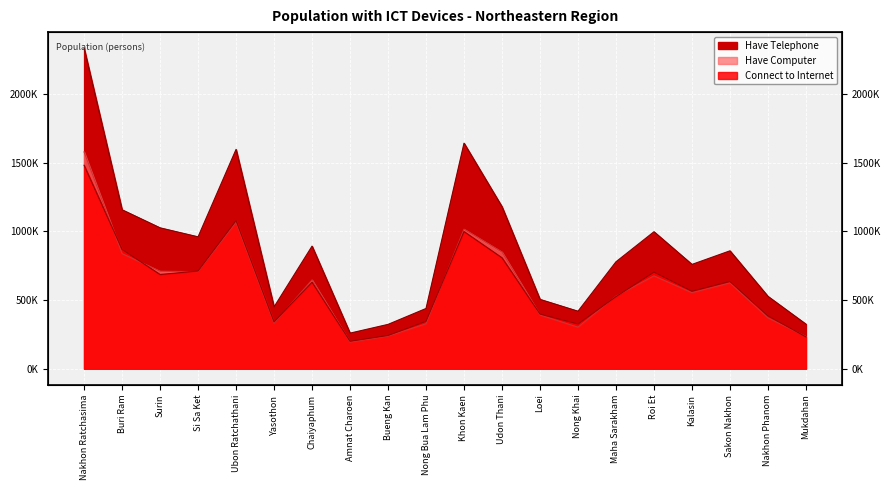

At which category is the sum across all series the highest?

Nakhon Ratchasima